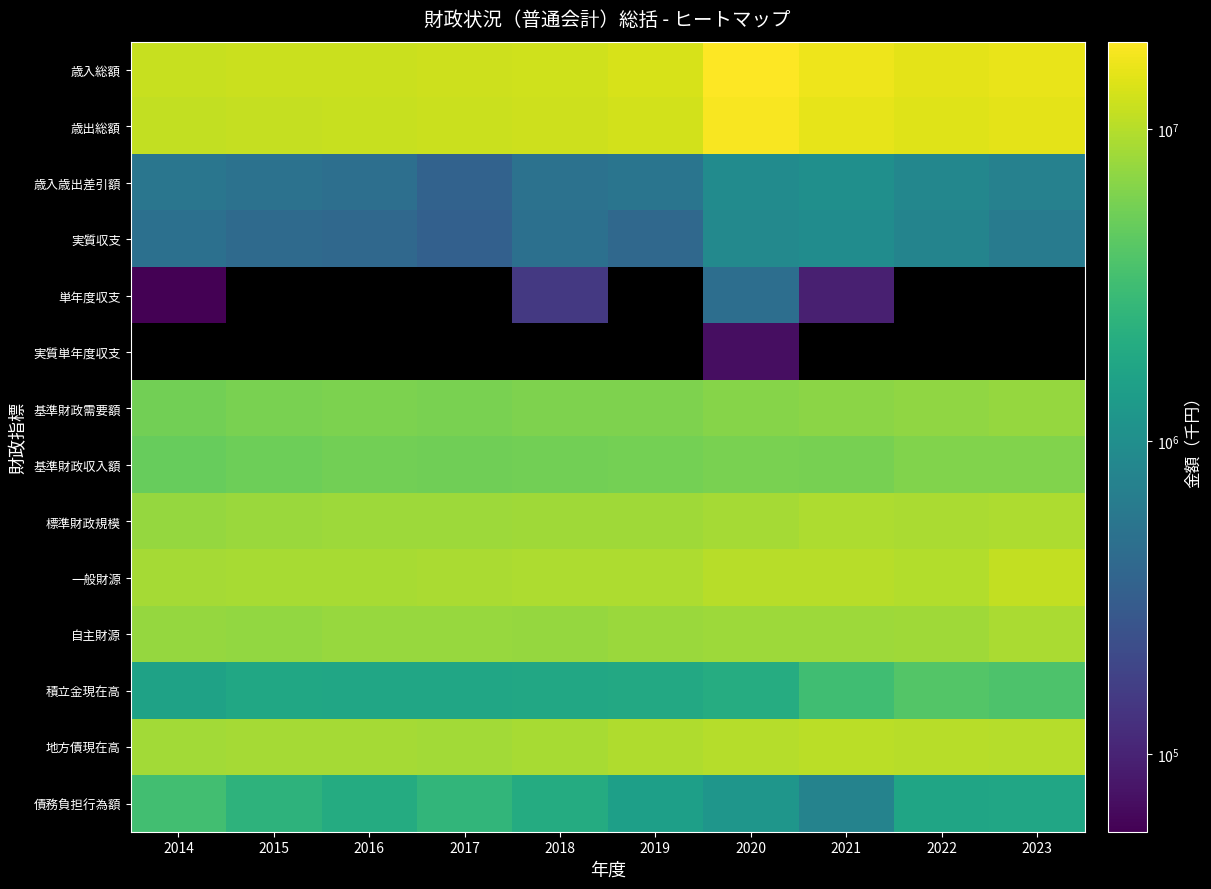

What is the difference between the highest and lowest values at 2017?

11945716.0